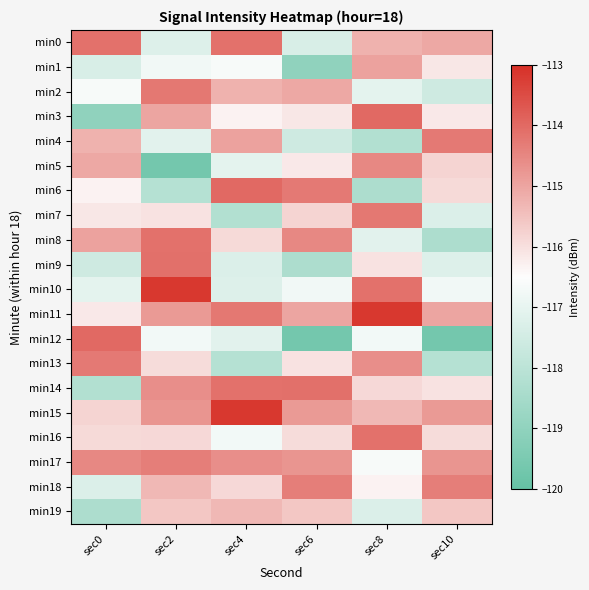

At how many categories does at least one series exceed -118?

6